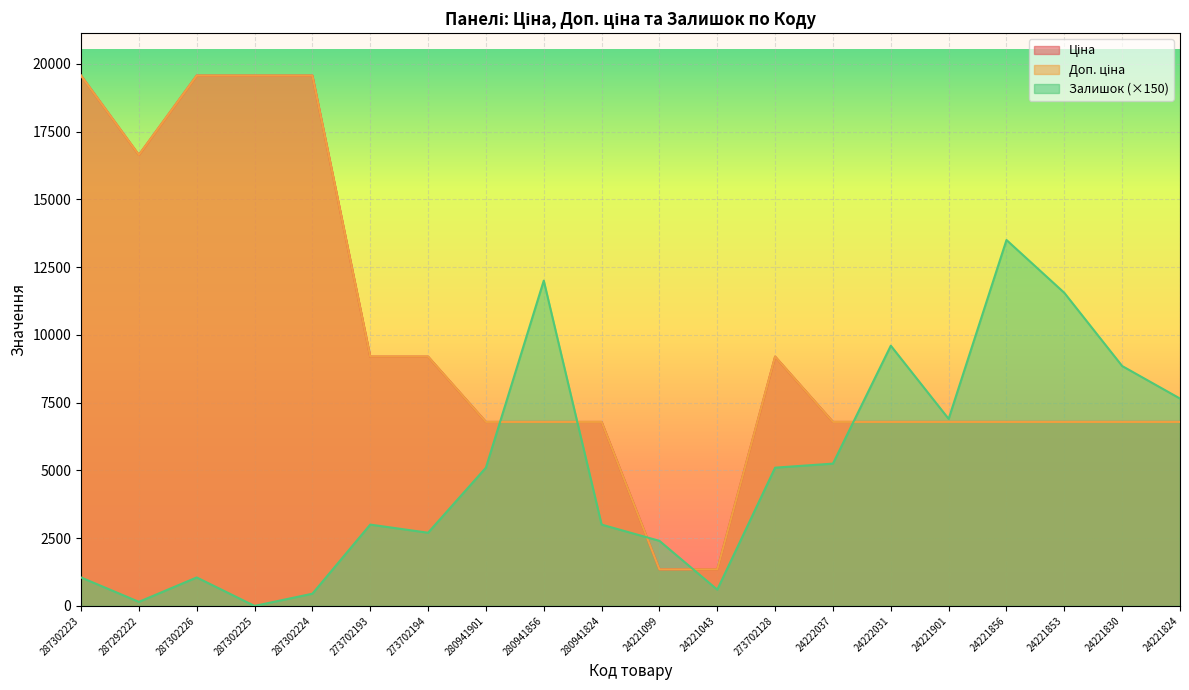

True or false: Залишок has more than 1 interior local peaks.

True